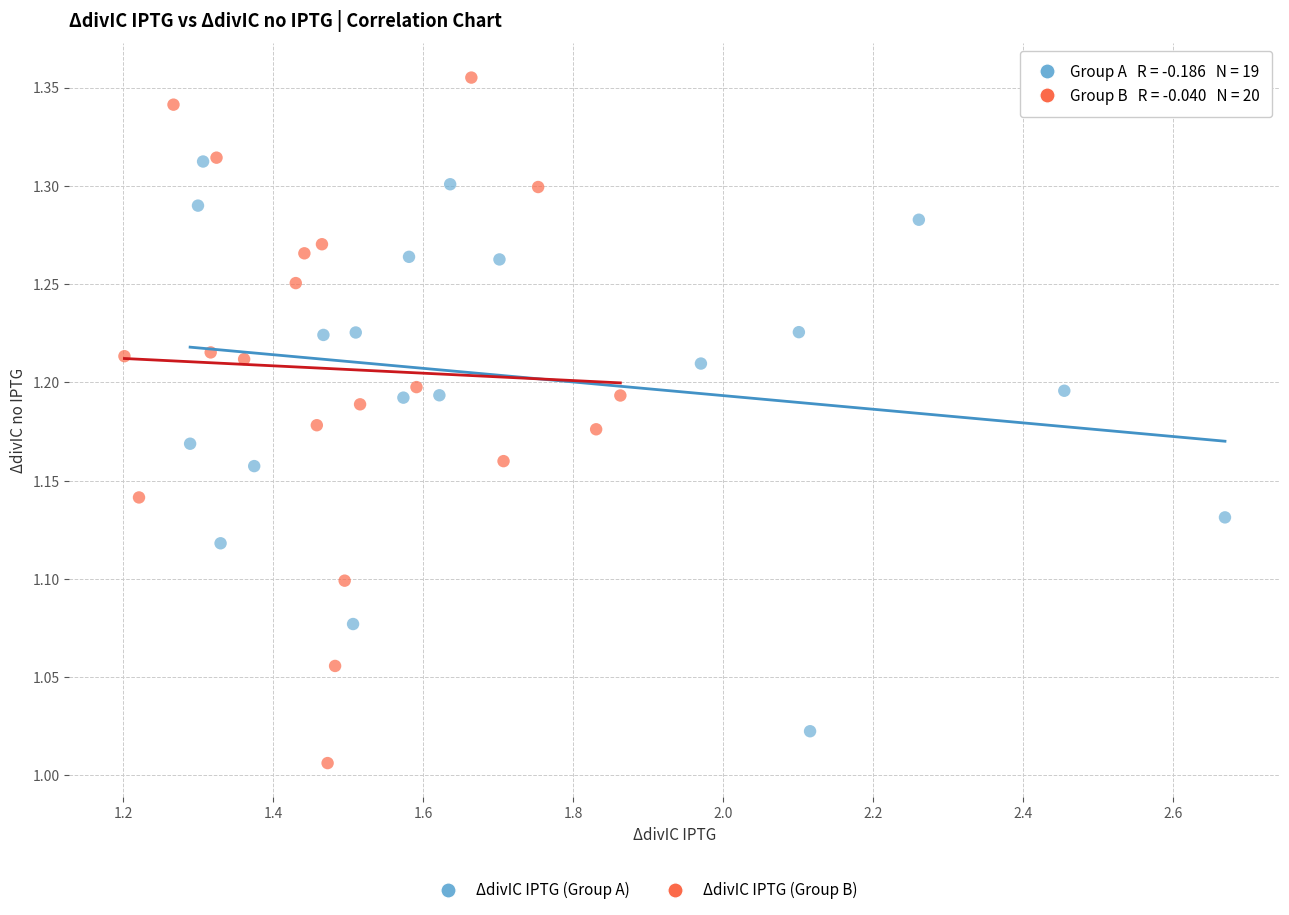

Which series reaches the maximum Y coordinate?

ΔdivIC IPTG (Group B)